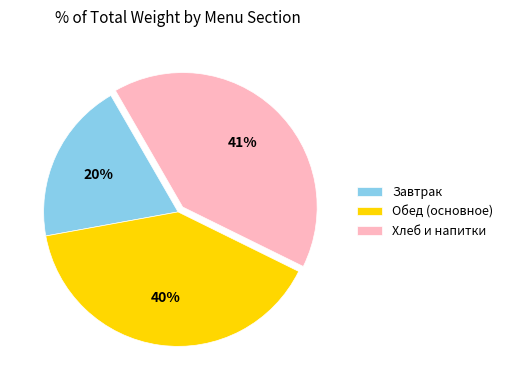

Is it true that Завтрак is 20% of the pie?

True